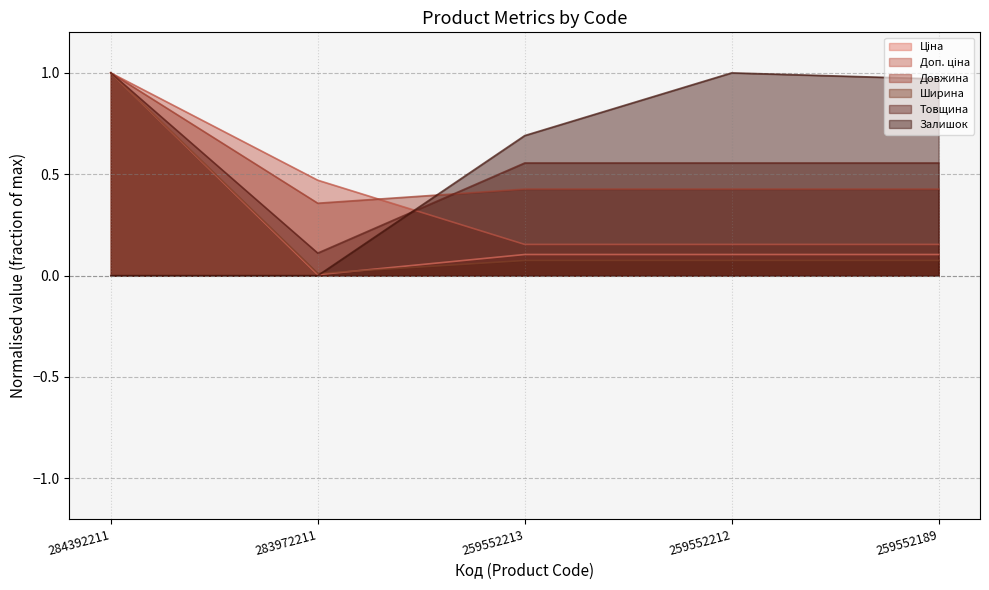

At 284392211, list the series in order from largest to smallest.

Ціна, Доп. ціна, Довжина, Ширина, Товщина, Залишок